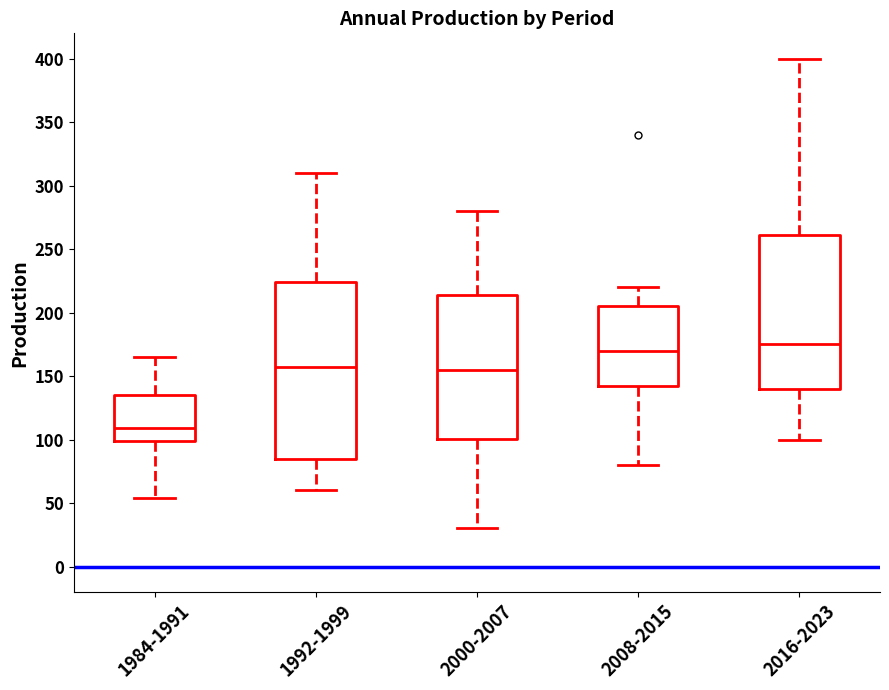

Comparing the boxes themselves (not the whiskers), which one is the tallest?

1992-1999